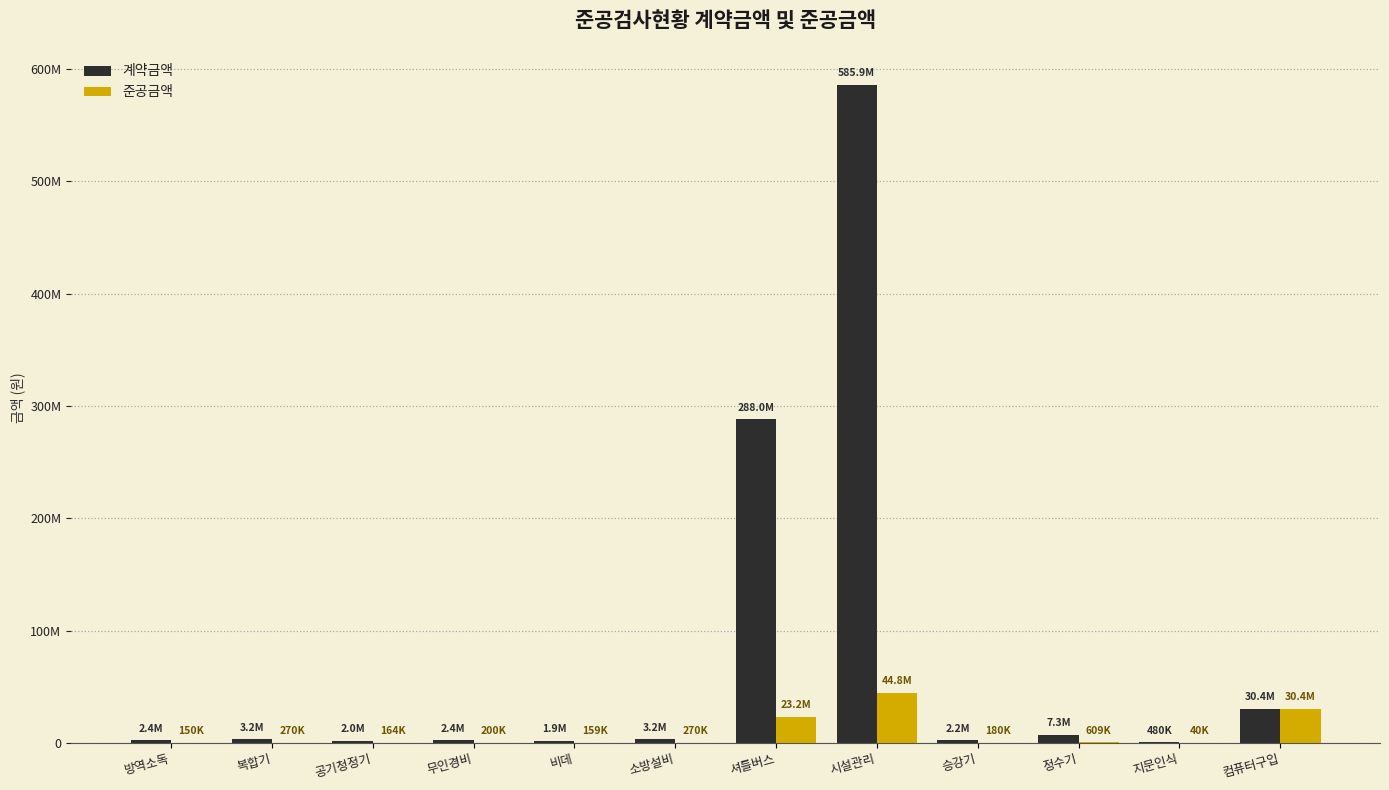

True or false: 준공금액 has a value of 34096543 at 셔틀버스.

False